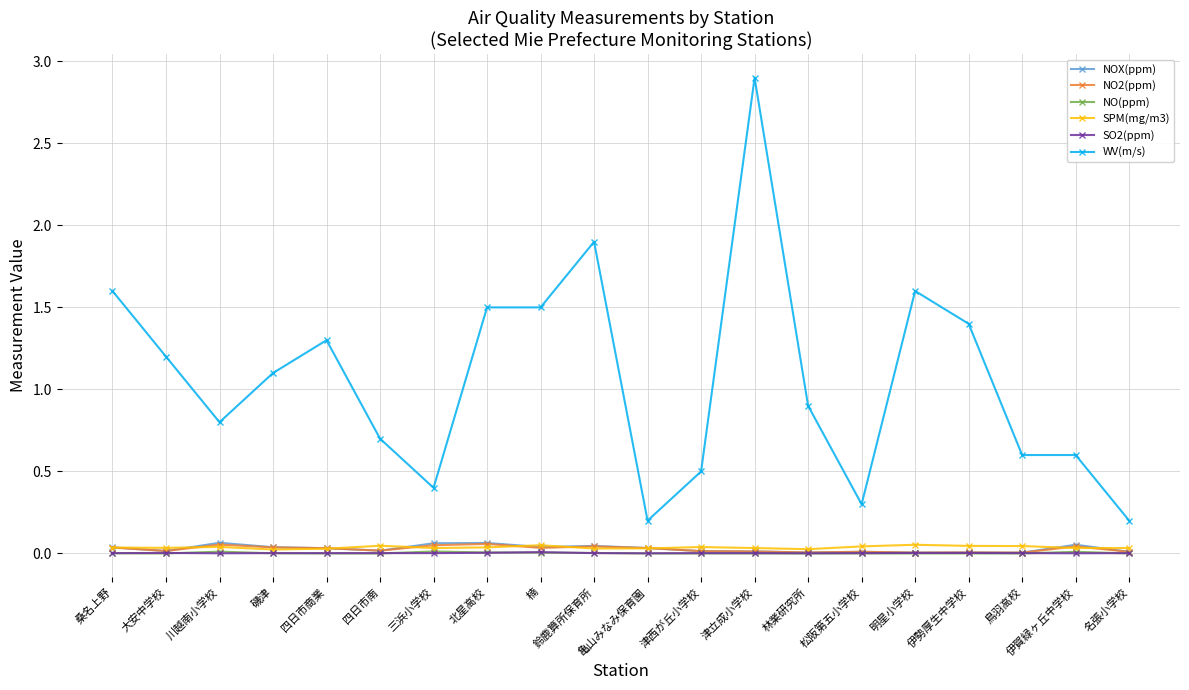

True or false: WV(m/s) and SO2(ppm) intersect in this chart.

False